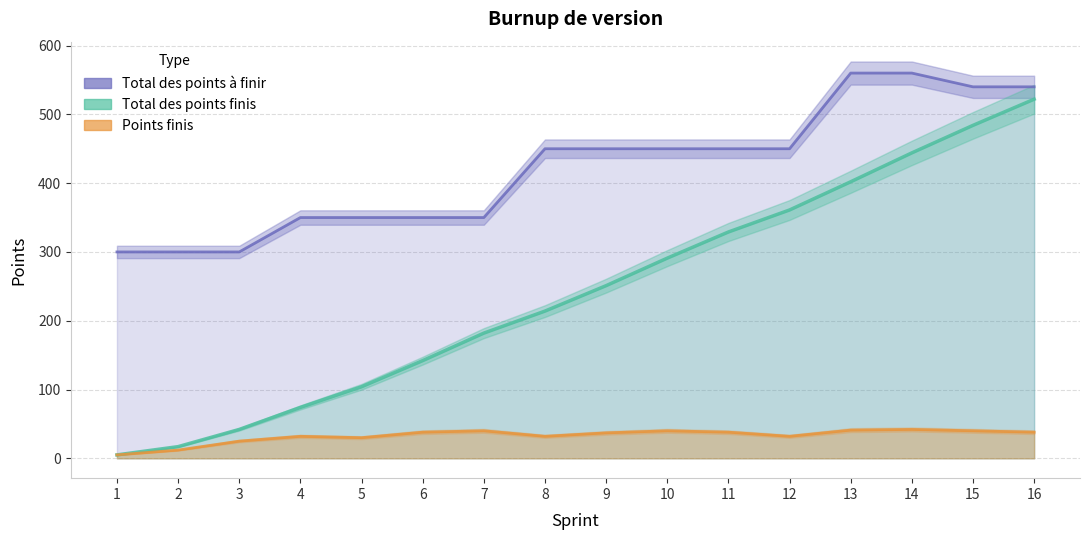

What is the difference between the second highest and minimum values in the Points finis series?

36